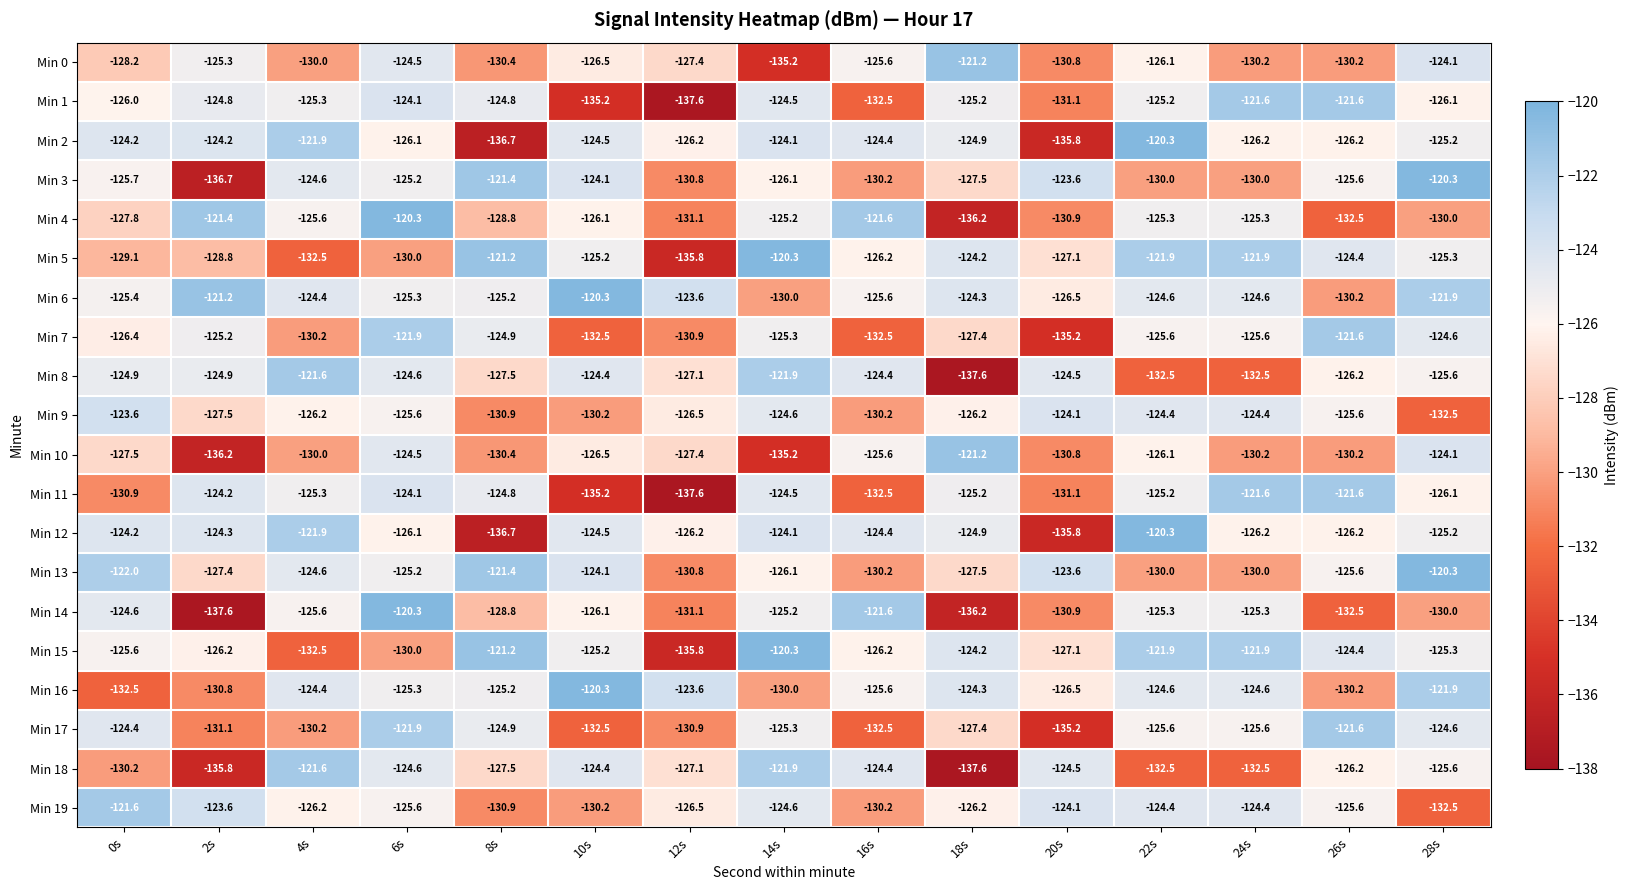

How many series are shown in this chart?

20